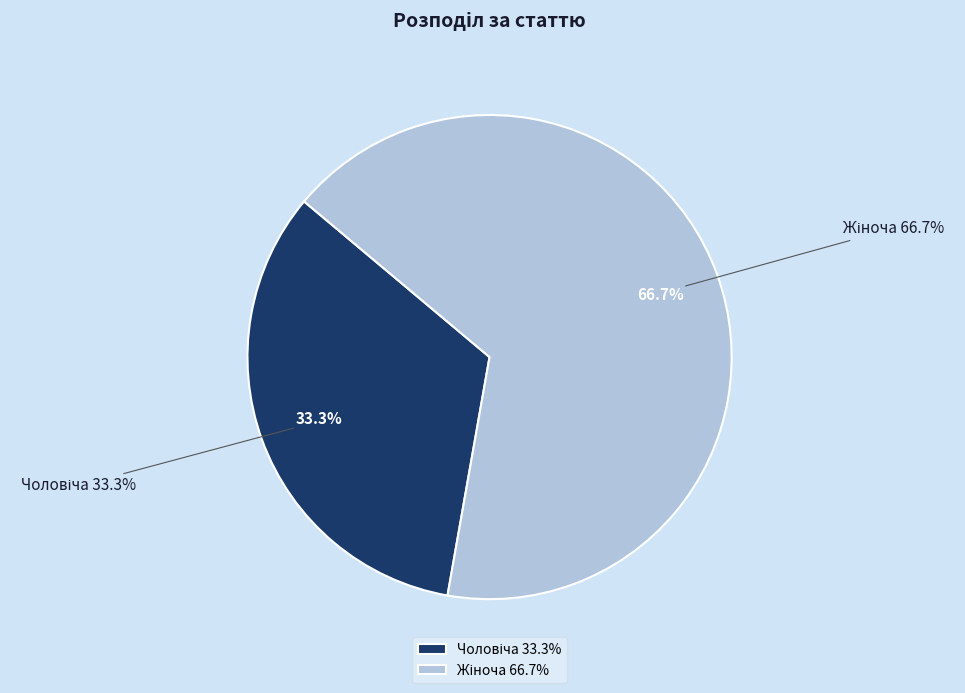

The Чоловіча slice represents 40% of the pie. True or false?

False